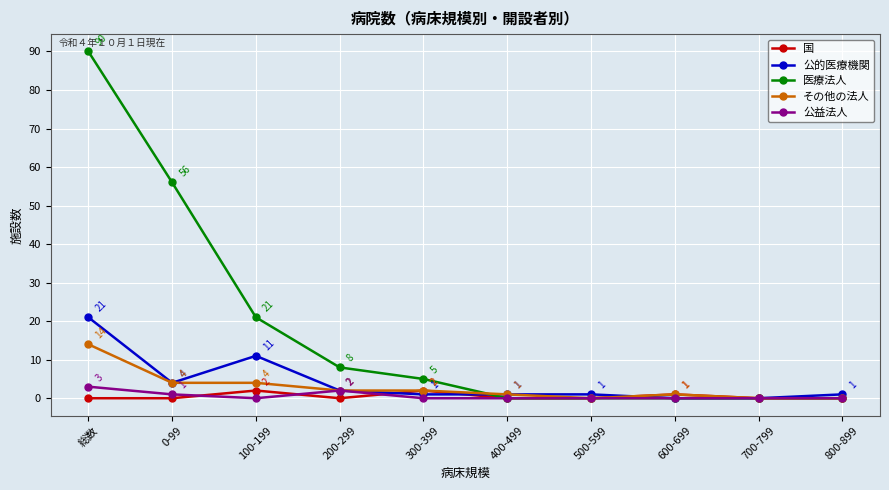

At 総数, list the series in order from largest to smallest.

医療法人, 公的医療機関, その他の法人, 公益法人, 国